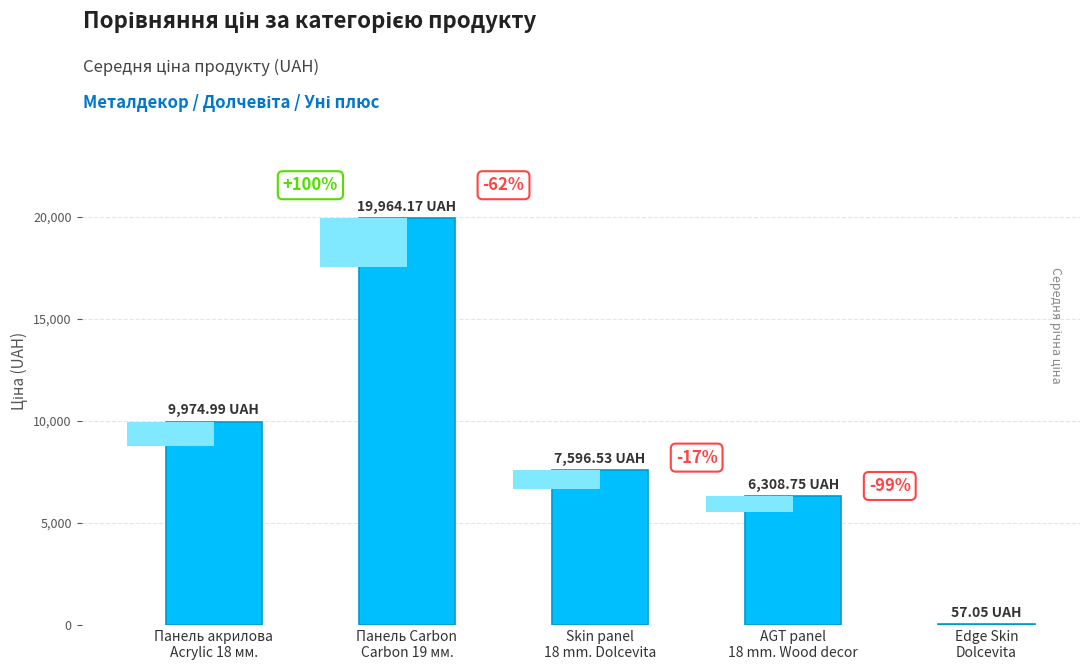

The chart shows a value of 13777.0 at Панель Carbon
Carbon 19 мм.. True or false?

False